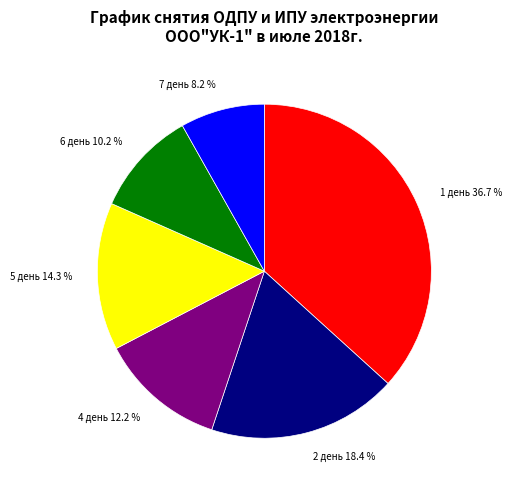

To the nearest percent, what is the difference between the largest and smallest slice percentages?

29%